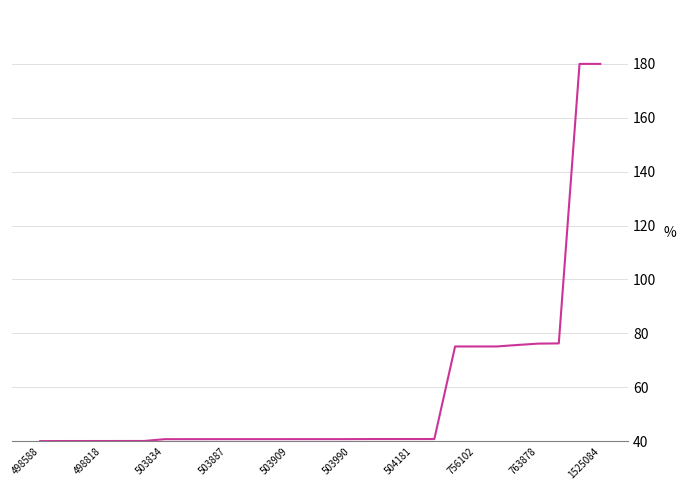

What is the difference between the second highest and minimum values?

140.0